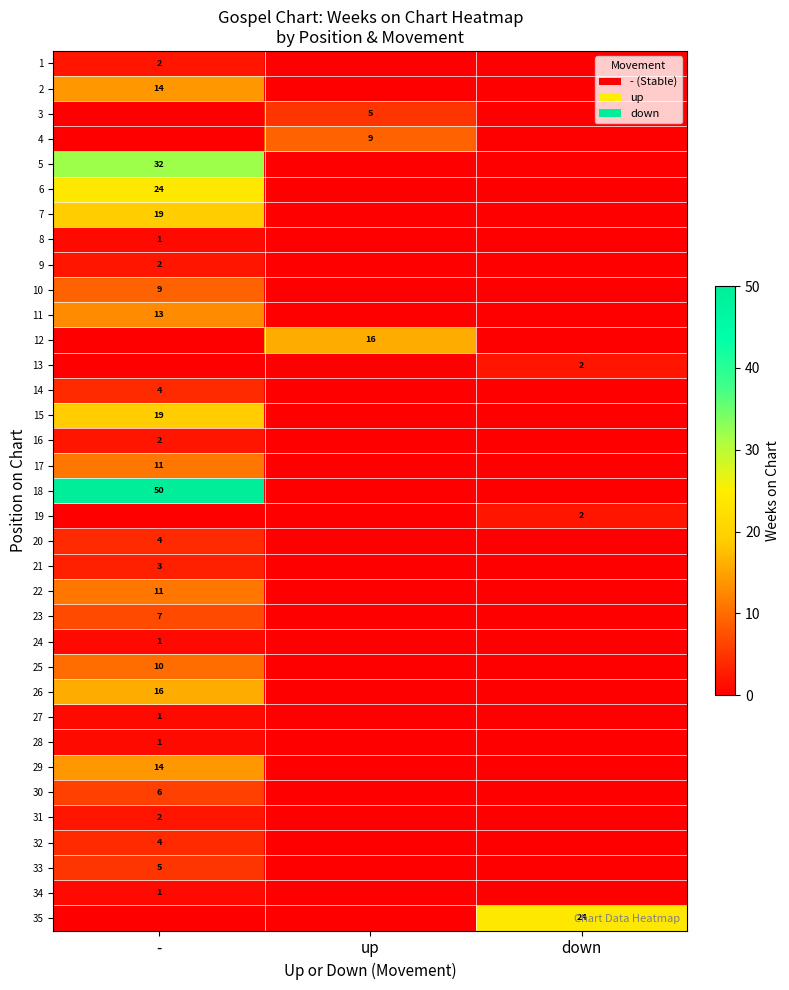

How many data points does each series have?

3